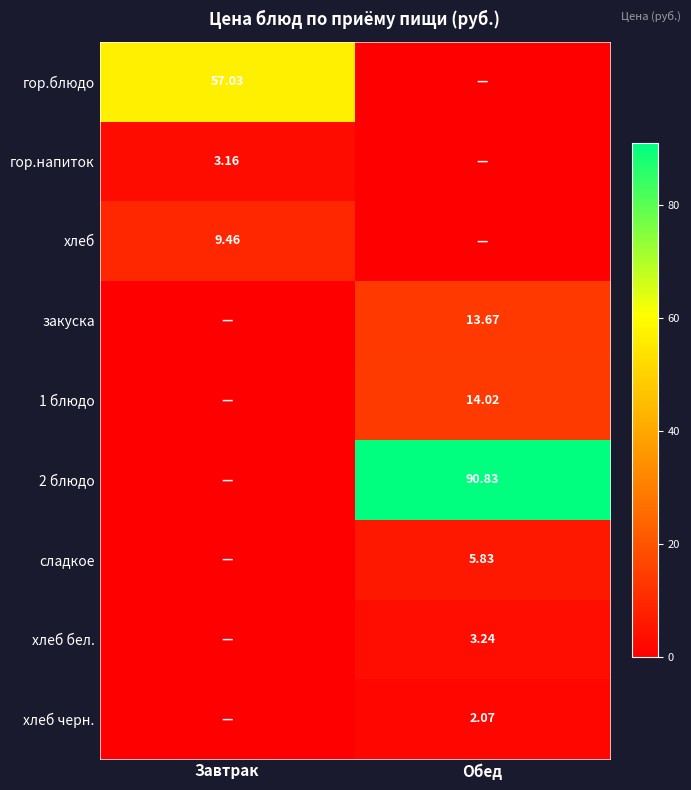

Is the value of гор.блюдо at Завтрак greater than the value of хлеб at Завтрак?

Yes